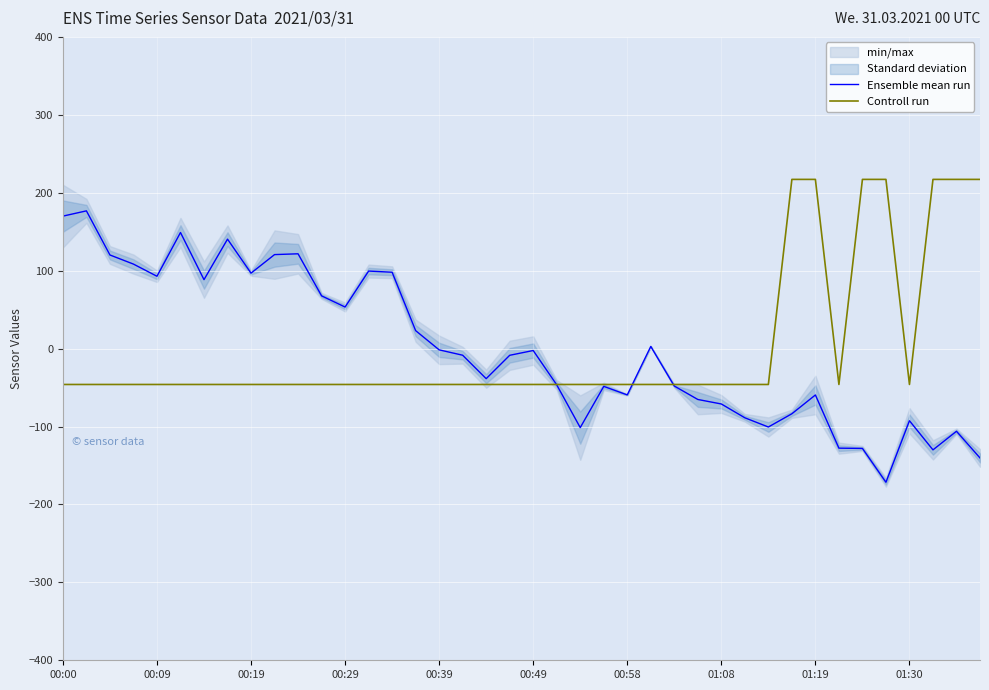

How many lines are shown in the chart?

2